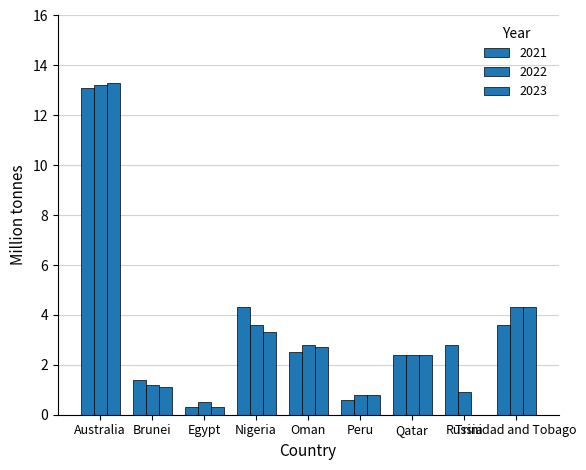

What is the label of the 4th bar from the left?

Nigeria